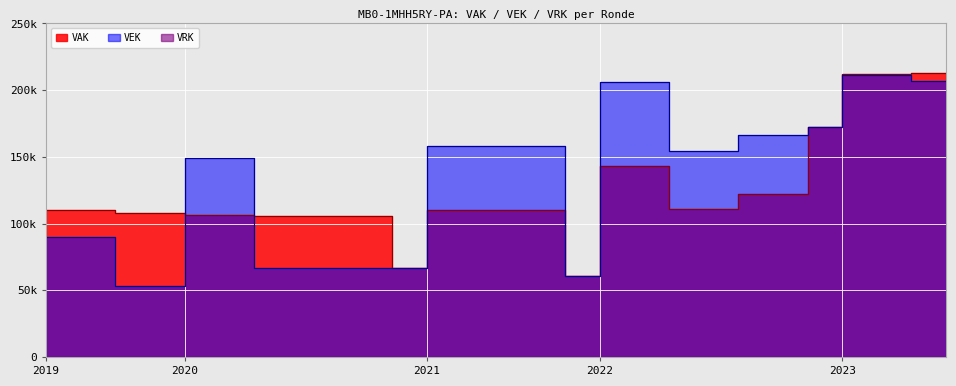

Reading left to right, what are all the values shown in this chart?

VAK: 110000	110000	108122	108122	106485	106485	105914	105914	105914	105914	66532	110000	110000	110000	110000	60671	143451	143451	110590	110590	122235	122235	172250	212414	212414	212833	212833
VEK: 89962	89962	53137	53137	149074	149074	66532	66532	66532	66532	66532	158064	158064	158064	158064	60671	205781	205781	154384	154384	166029	166029	172250	211010	211010	206565	206565